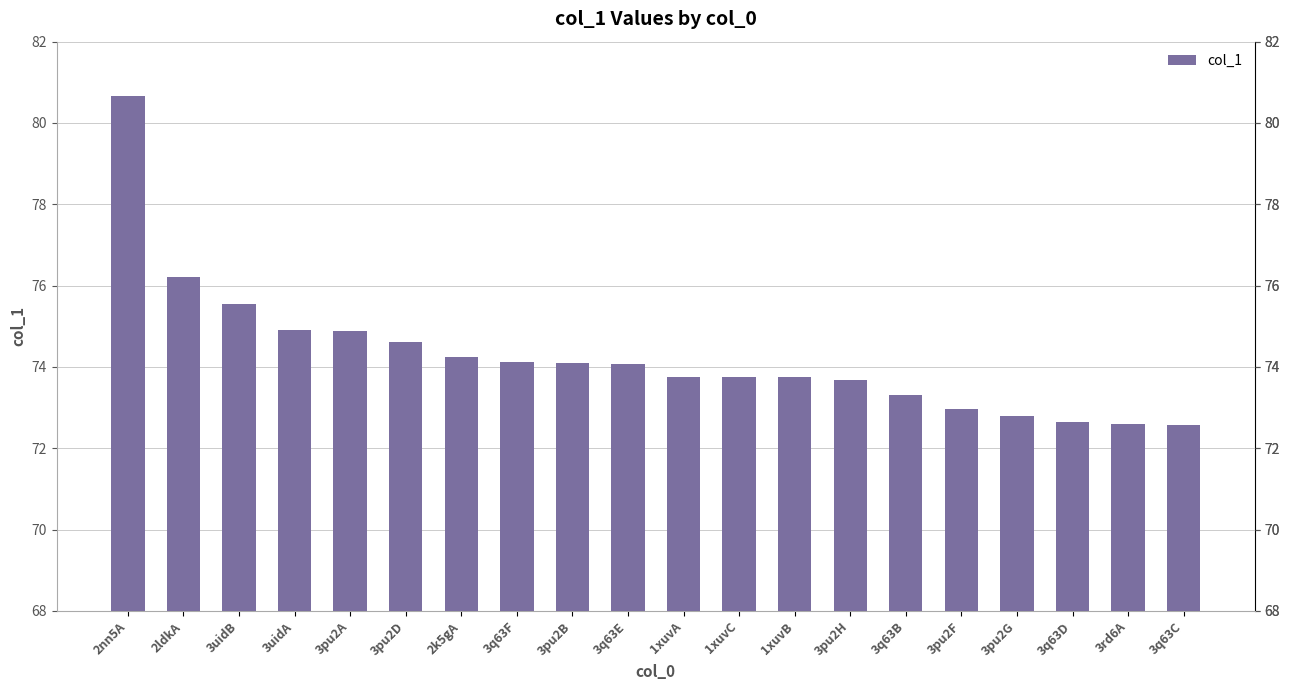

Are the bars horizontal?

No